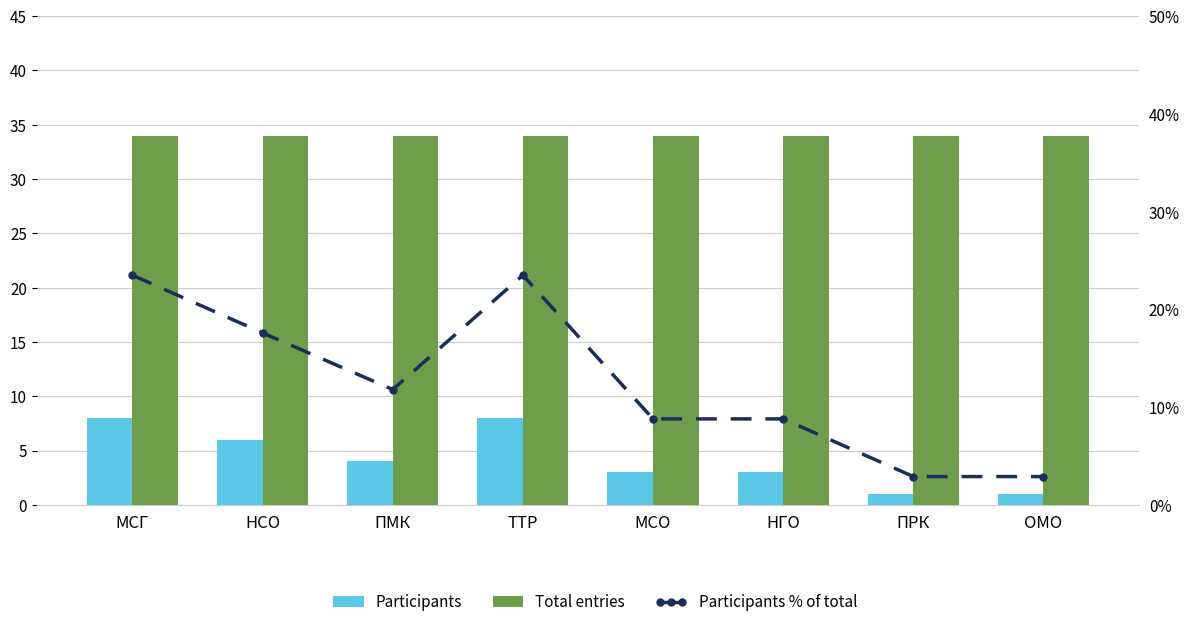

Reading left to right, what are all the values shown in this chart?

Participants: МСГ=8.0	НСО=6.0	ПМК=4.0	ТТР=8.0	МСО=3.0	НГО=3.0	ПРК=1.0	ОМО=1.0
Total entries: МСГ=34.0	НСО=34.0	ПМК=34.0	ТТР=34.0	МСО=34.0	НГО=34.0	ПРК=34.0	ОМО=34.0
Participants % of total: МСГ=23.5	НСО=17.6	ПМК=11.8	ТТР=23.5	МСО=8.8	НГО=8.8	ПРК=2.9	ОМО=2.9